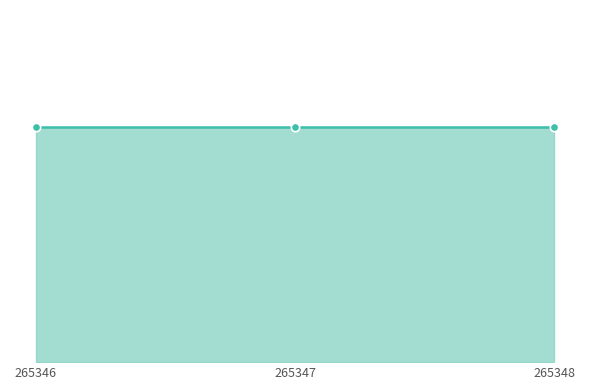

At how many categories does at least one series exceed 63?

3